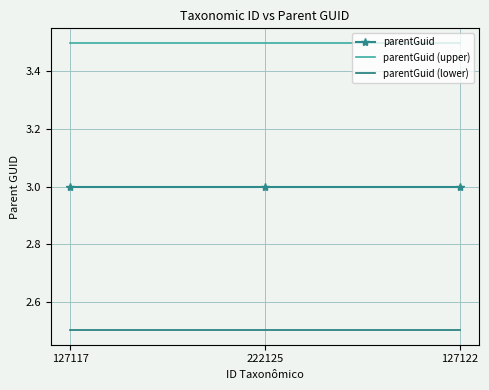

What is the highest value of the parentGuid (lower) series?

2.5